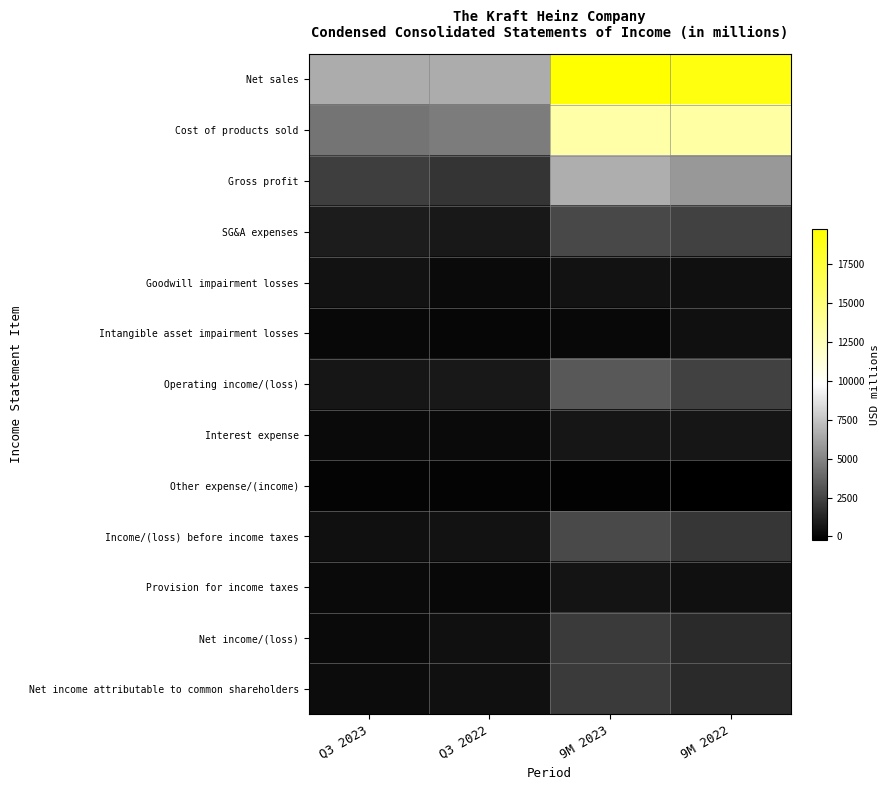

At which category is the sum across all series the highest?

9M 2023